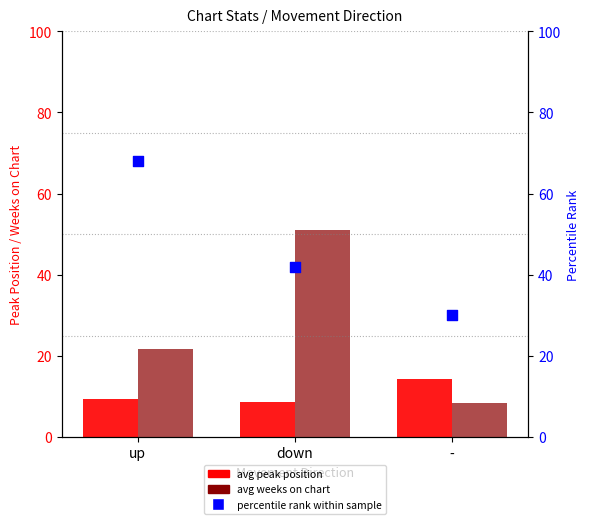

What is the total value across all series at down?

101.7